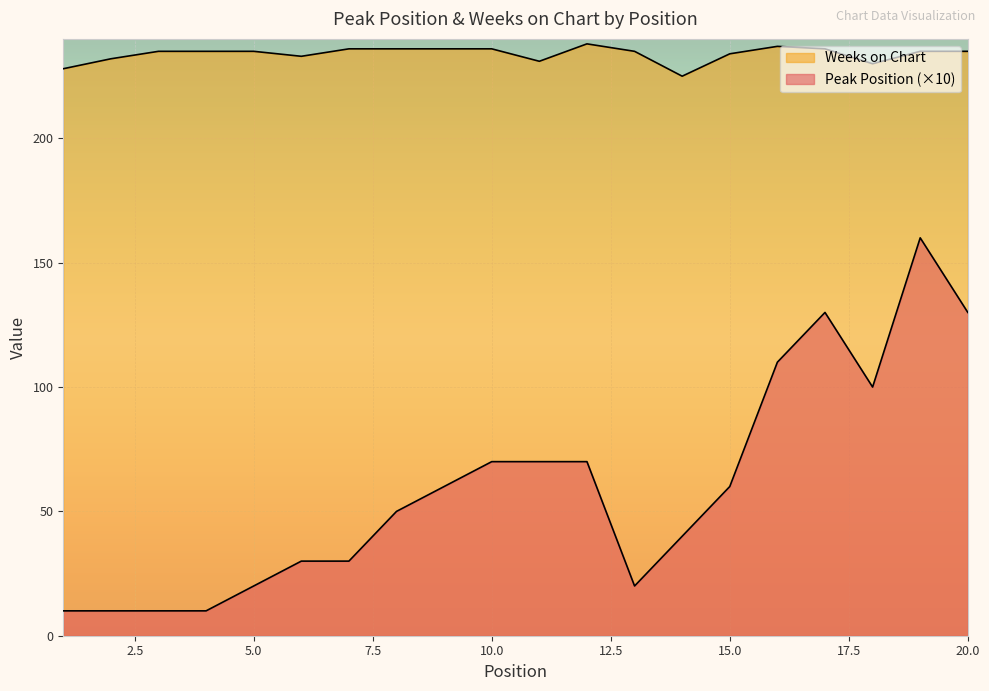

List the labels in order of Peak Position value, largest first.

19, 17, 20, 16, 18, 10, 11, 12, 9, 15, 8, 14, 6, 7, 5, 13, 1, 2, 3, 4